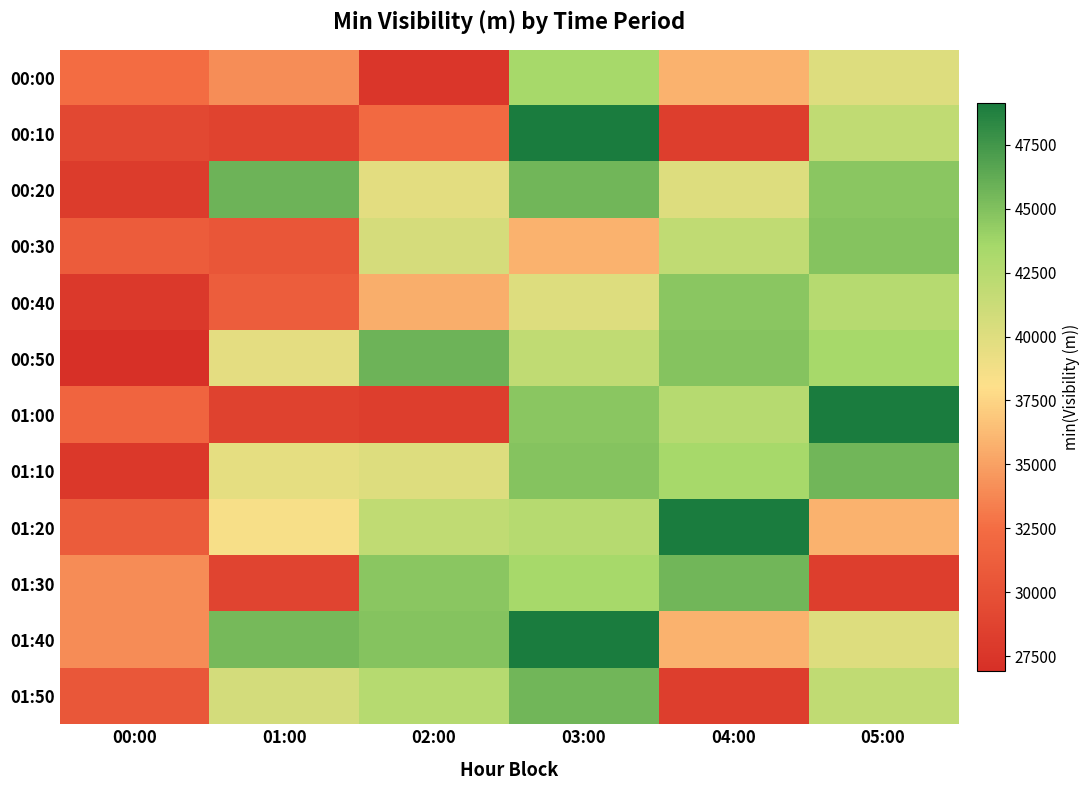

Which series changed the most between 04:00 and 05:00?

01:30